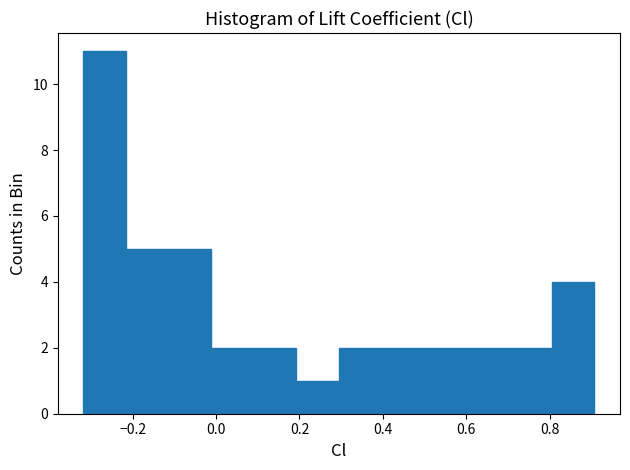

How tall is the bar that spans 0.80 to 0.90 on the x-axis? Neither the bar edges nor the heights are printed on the chart, so give them approximately, as read against the axes.

4